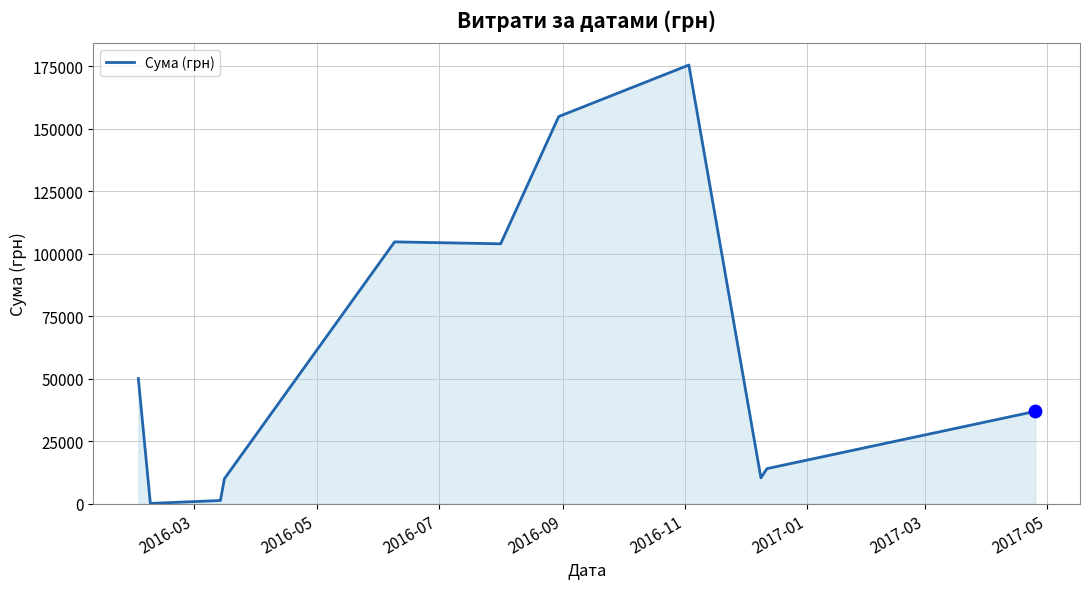

What is the difference between the maximum and minimum values?

175355.0